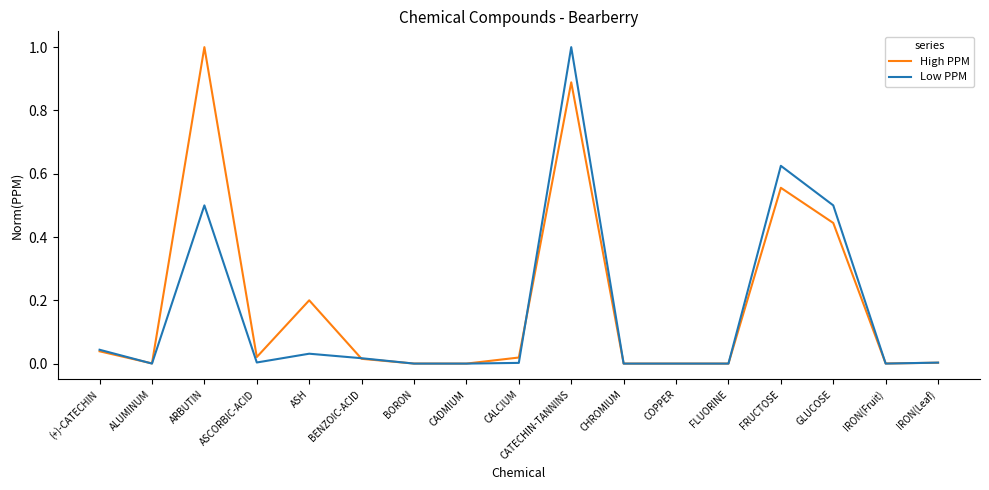

What is the total value across all series at ARBUTIN?

1.5